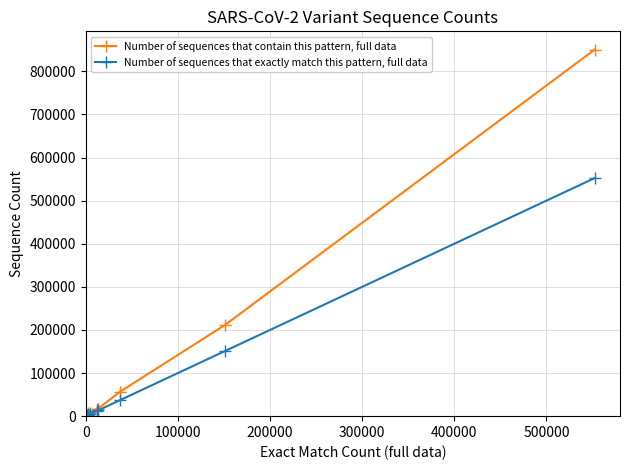

What is the highest value of the Number of sequences that contain this pattern, full data series?

850315